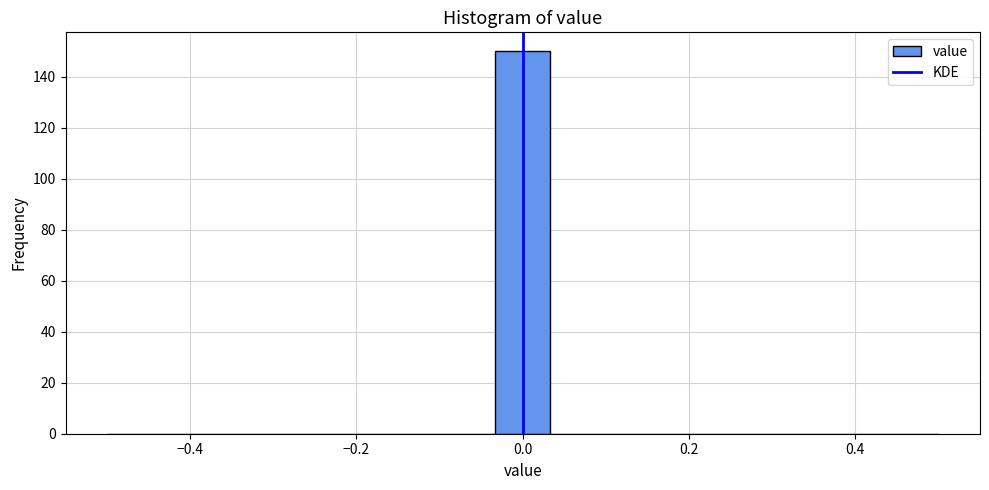

Around what value on the x-axis is the tallest bar? Give the approximate position of its centre, as read against the axis.

0.00